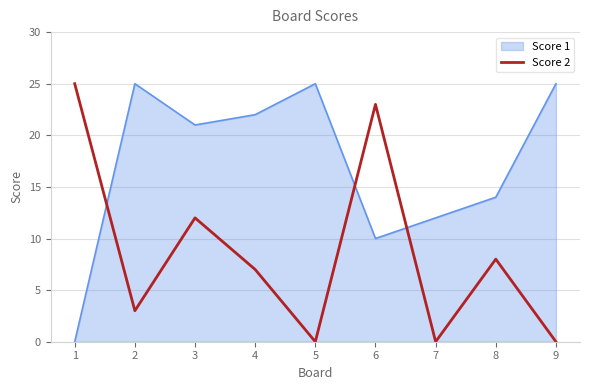

What is the difference between the maximum and minimum values in the Score 1 series?

25